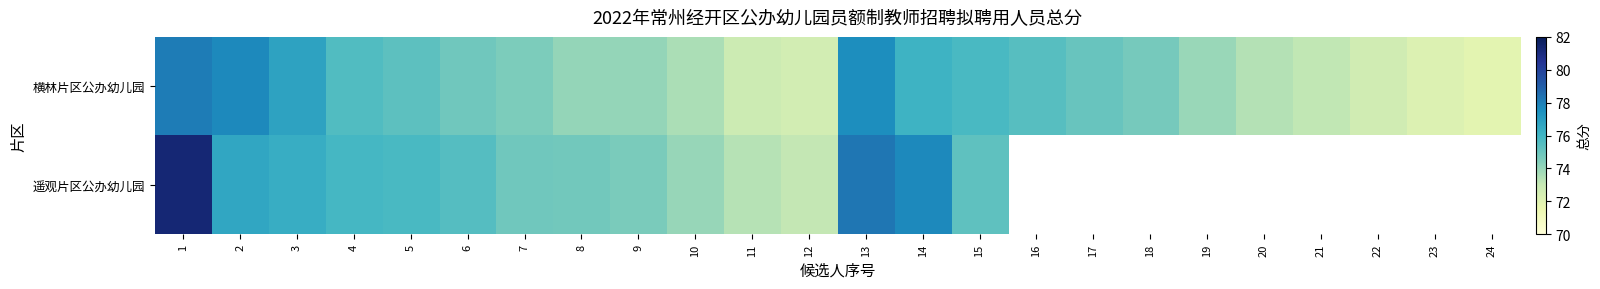

What is the difference between the second highest and minimum values in the 横林片区公办幼儿园 series?

5.8